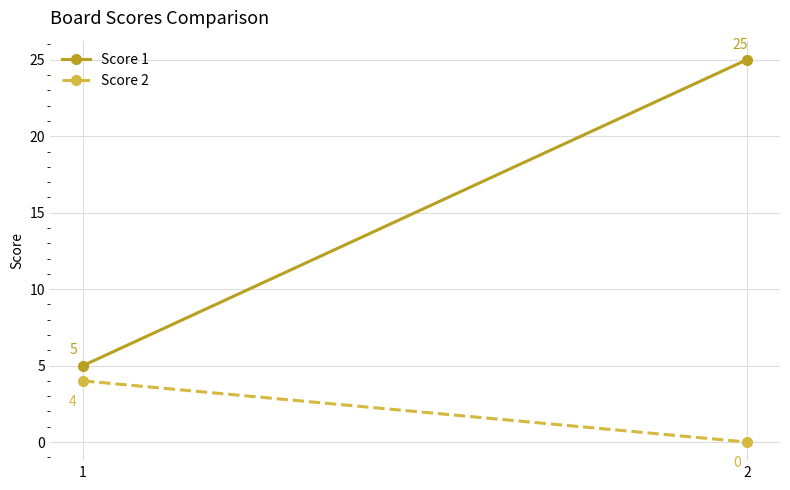

At which category is the sum across all series the highest?

2